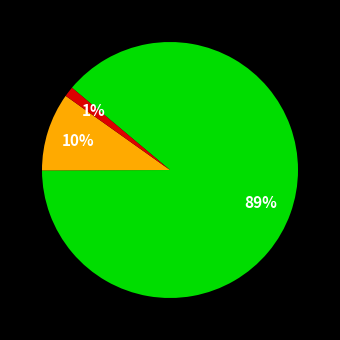

Is there any slice that represents more than half of the pie?

Yes